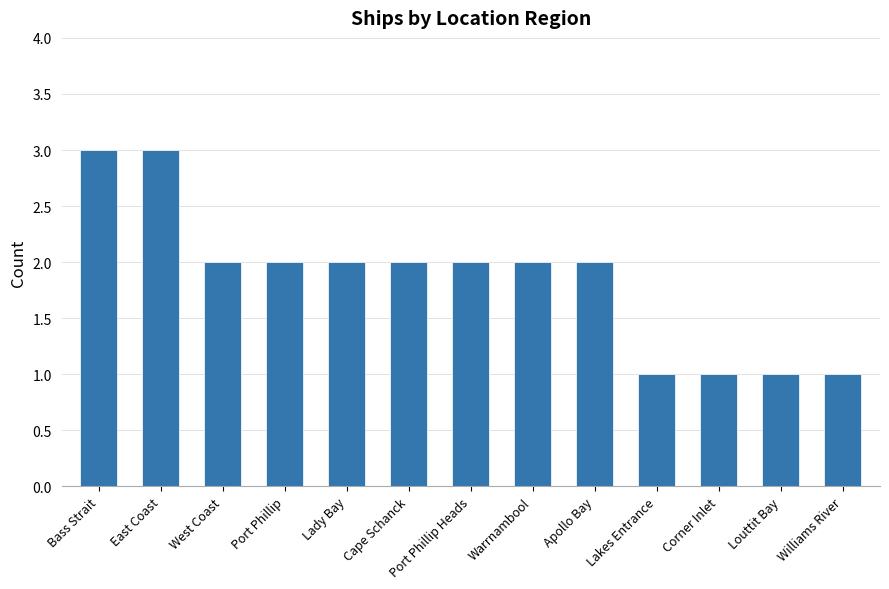

What is the label of the 2nd bar from the left?

East Coast